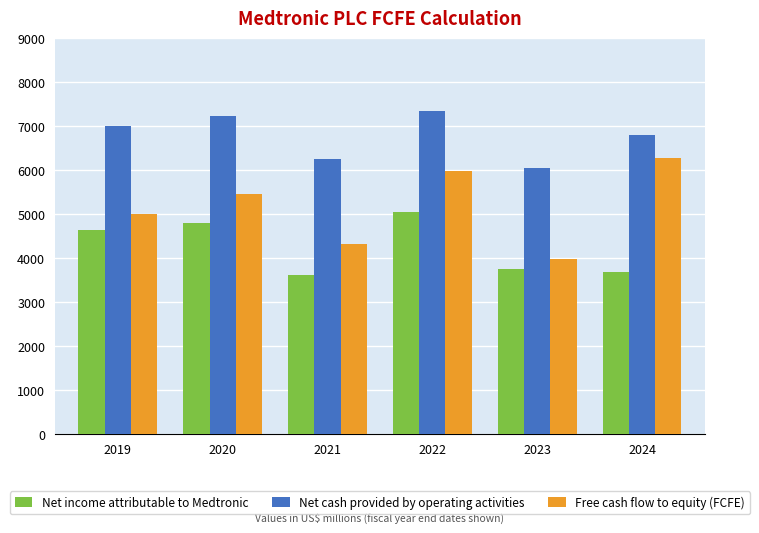

The value of Net income attributable to Medtronic at 2020 is 3245. True or false?

False